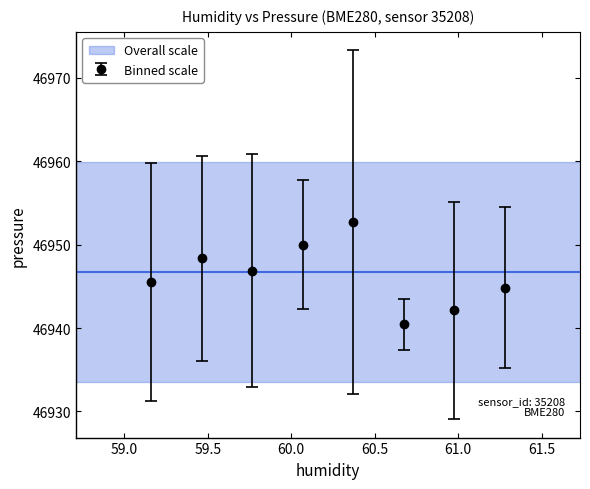

What is the minimum value shown in the chart?

46940.4